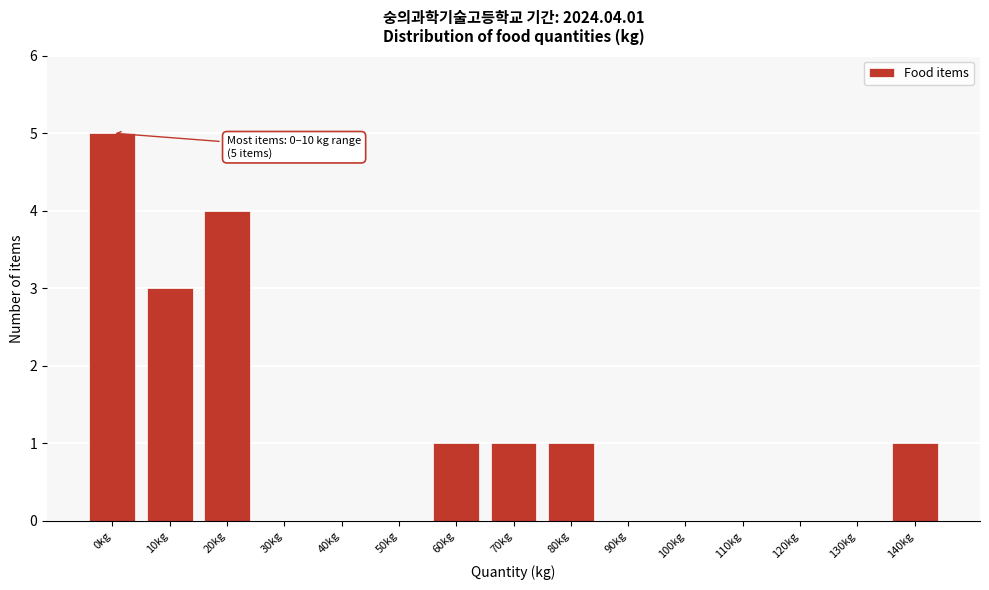

Reading left to right, extract all data points from this chart.

0kg=5	10kg=3	20kg=4	30kg=0	40kg=0	50kg=0	60kg=1	70kg=1	80kg=1	90kg=0	100kg=0	110kg=0	120kg=0	130kg=0	140kg=1